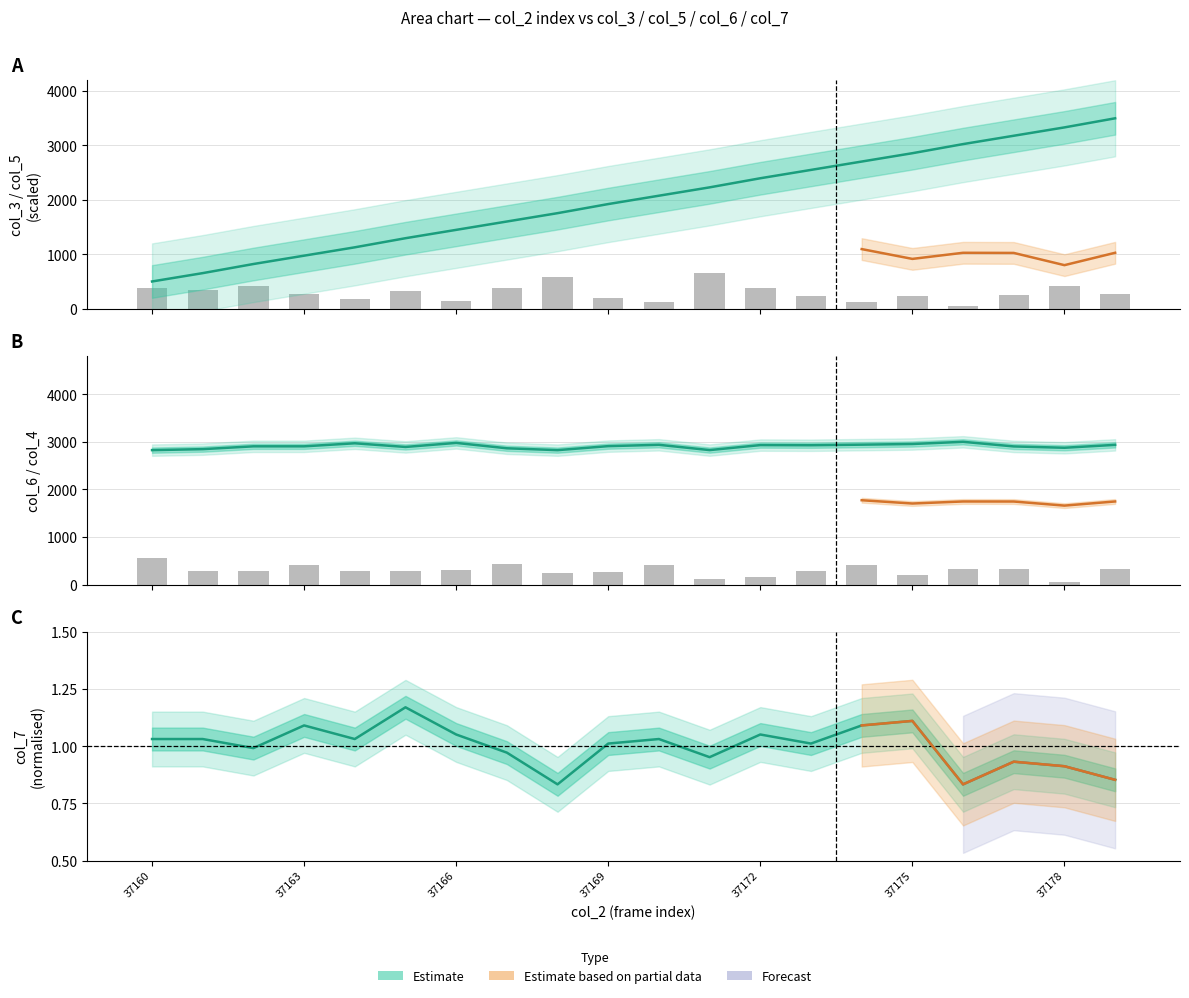

What value does the col_4 series have at 37175?

193.8